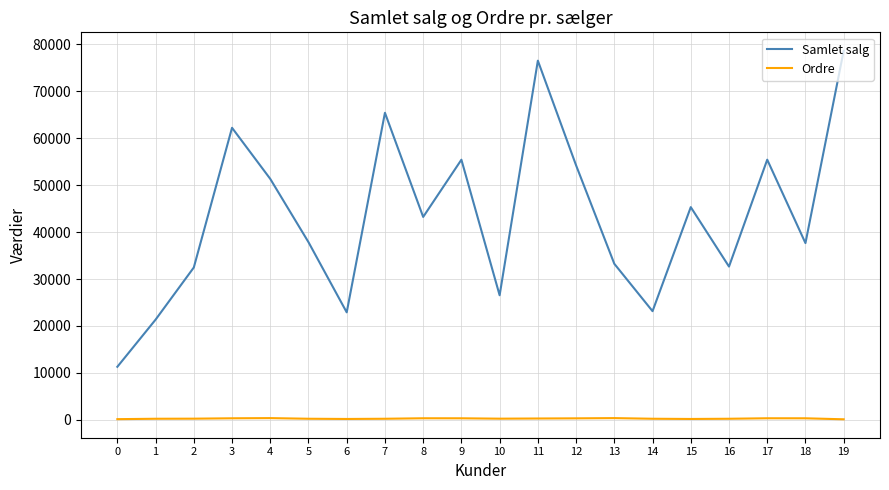

True or false: Ordre and Samlet salg cross at least once.

False